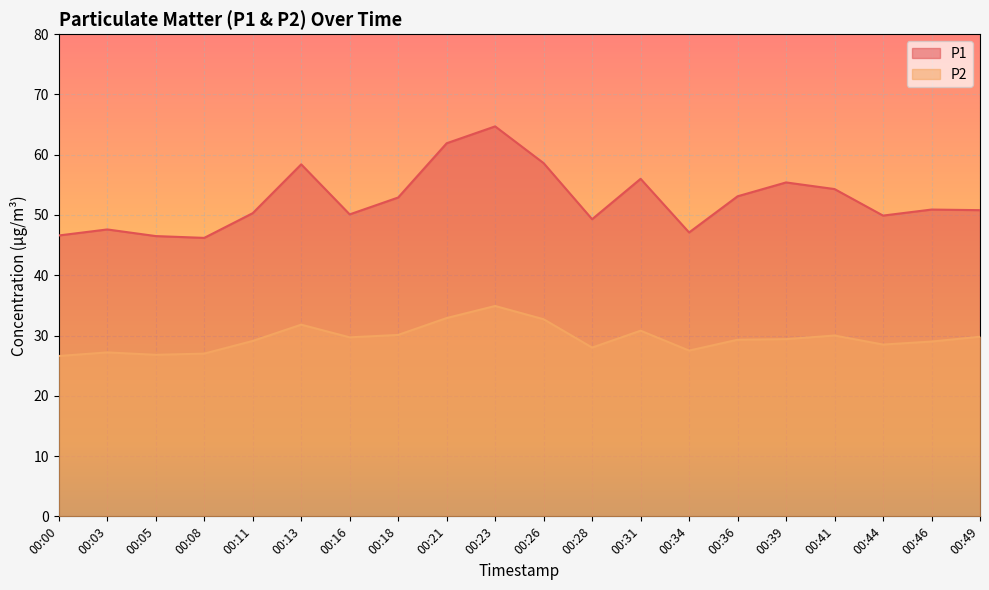

Which series changed the most between 00:08 and 00:13?

P1